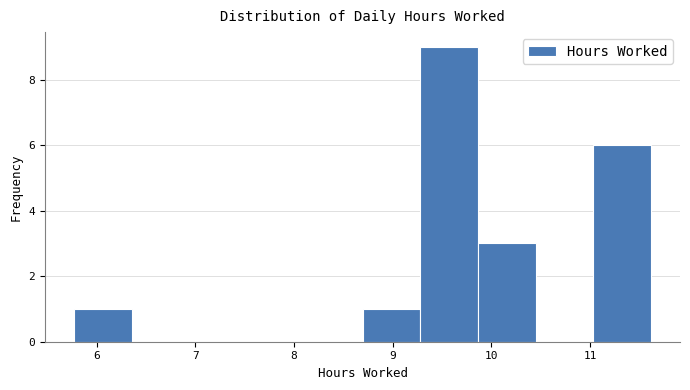

What is the height of the bar covering 9.3 to 9.9 on the x-axis? Neither the bar edges nor the heights are printed on the chart, so give them approximately, as read against the axes.

9